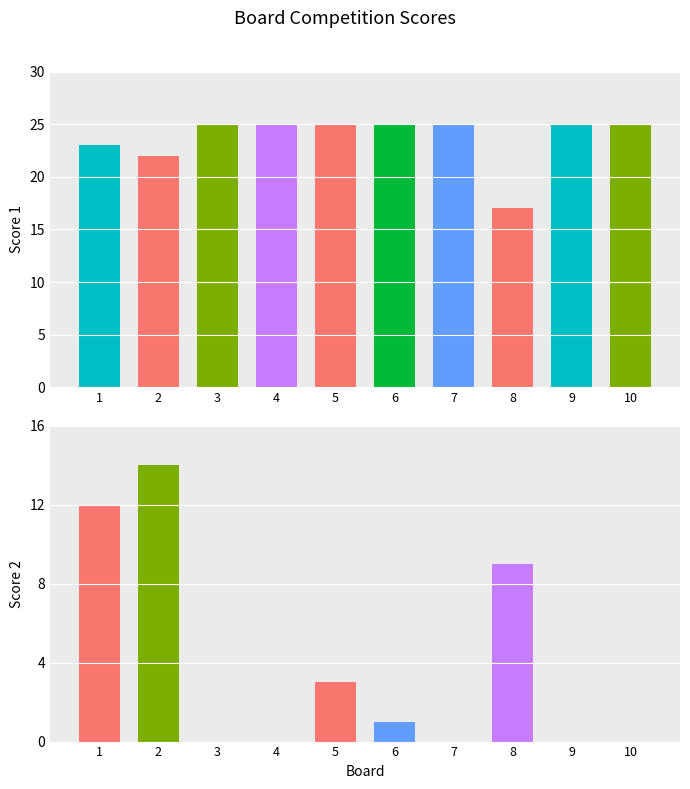

Between 3 and 8, which is larger?

3